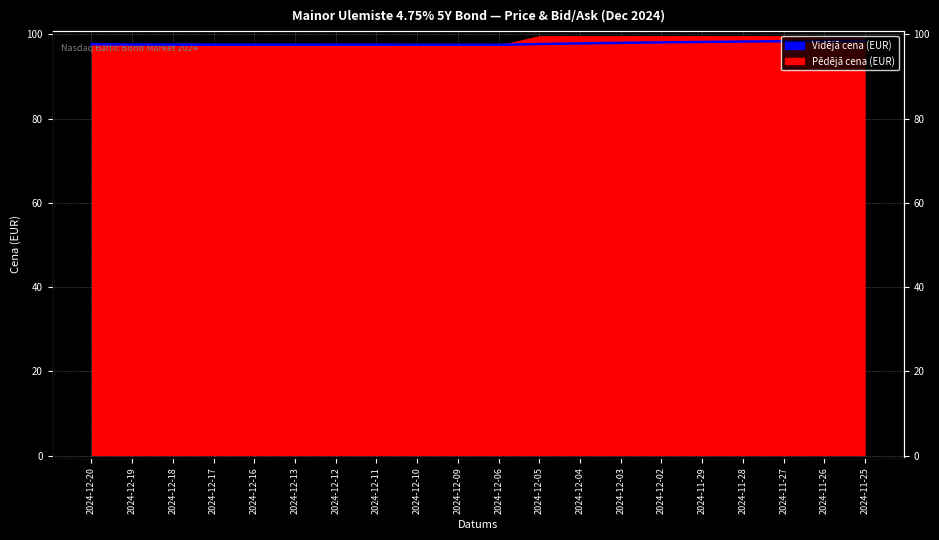

Reading right to left, what are all the values shown in this chart?

98.5	98.4	98.4	98.3	98.2	98.1	98.0	97.9	97.7	97.5	97.5	97.6	97.6	97.6	97.6	97.6	97.6	97.6	97.6	97.7